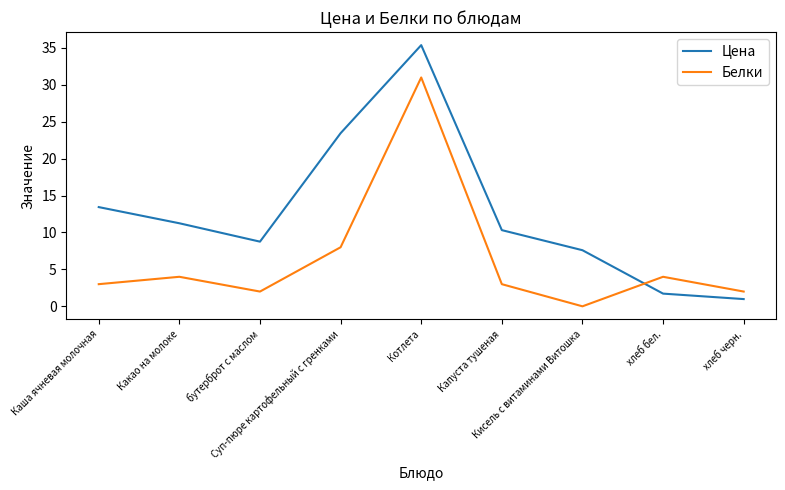

Between which two adjacent categories do Белки and Цена first intersect?

Кисель с витаминами Витошка and хлеб бел.